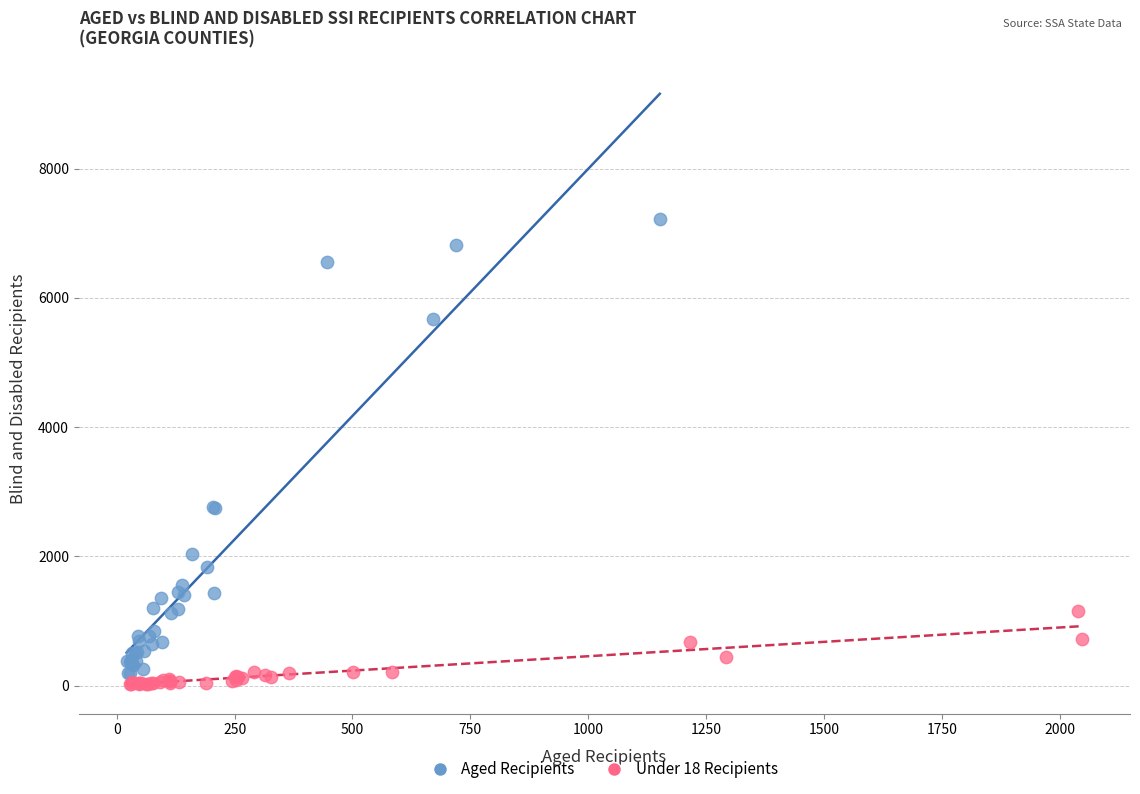

Which series has the widest spread of Y values?

Aged Recipients